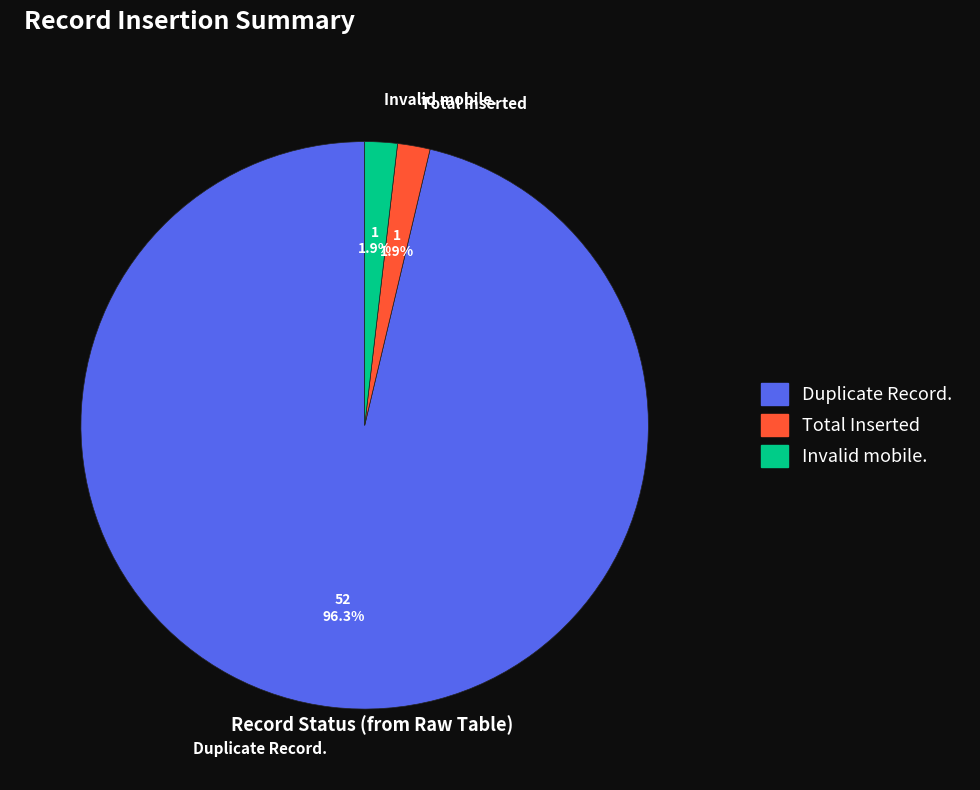

The Duplicate Record. slice represents 59% of the pie. True or false?

False